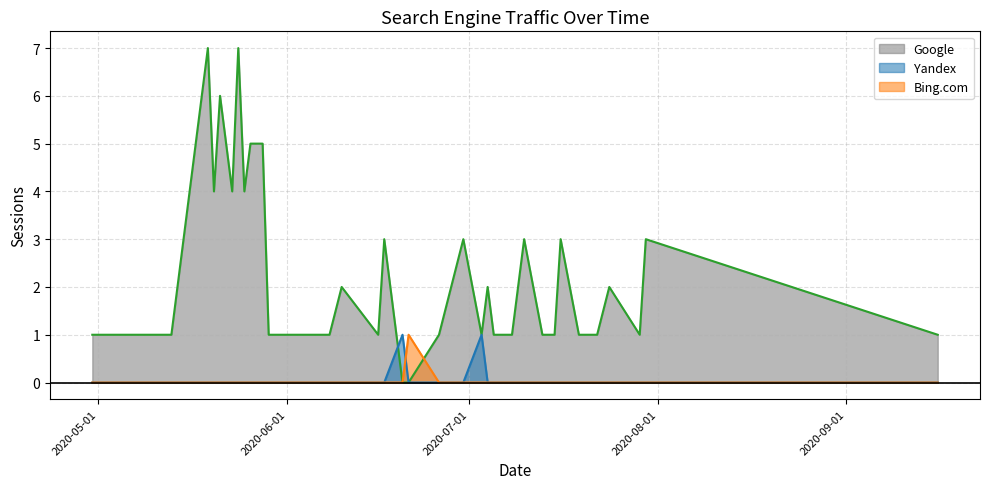

Between 2020-04-15 and 2020-07-01, which series saw the biggest shift?

Google